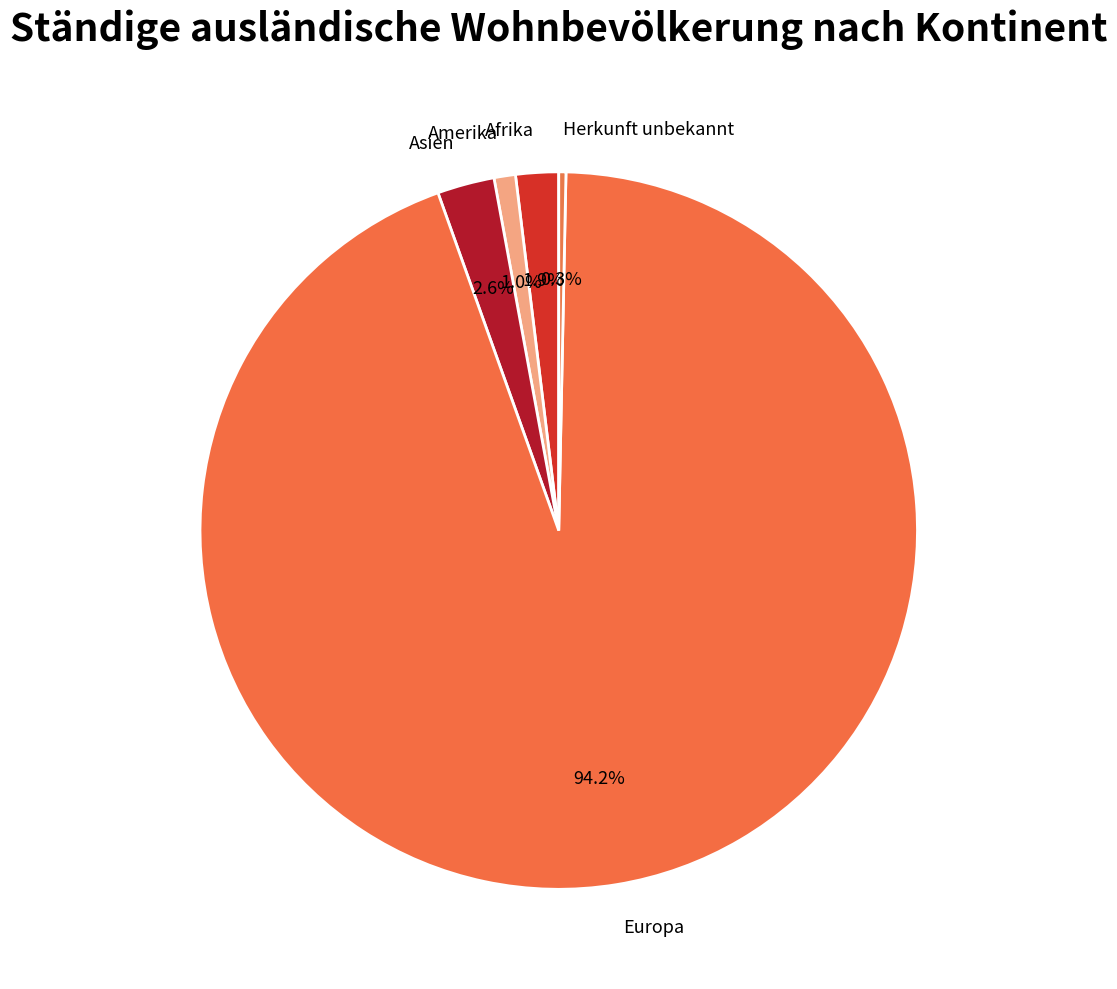

True or false: Asien accounts for 12% of the total.

False